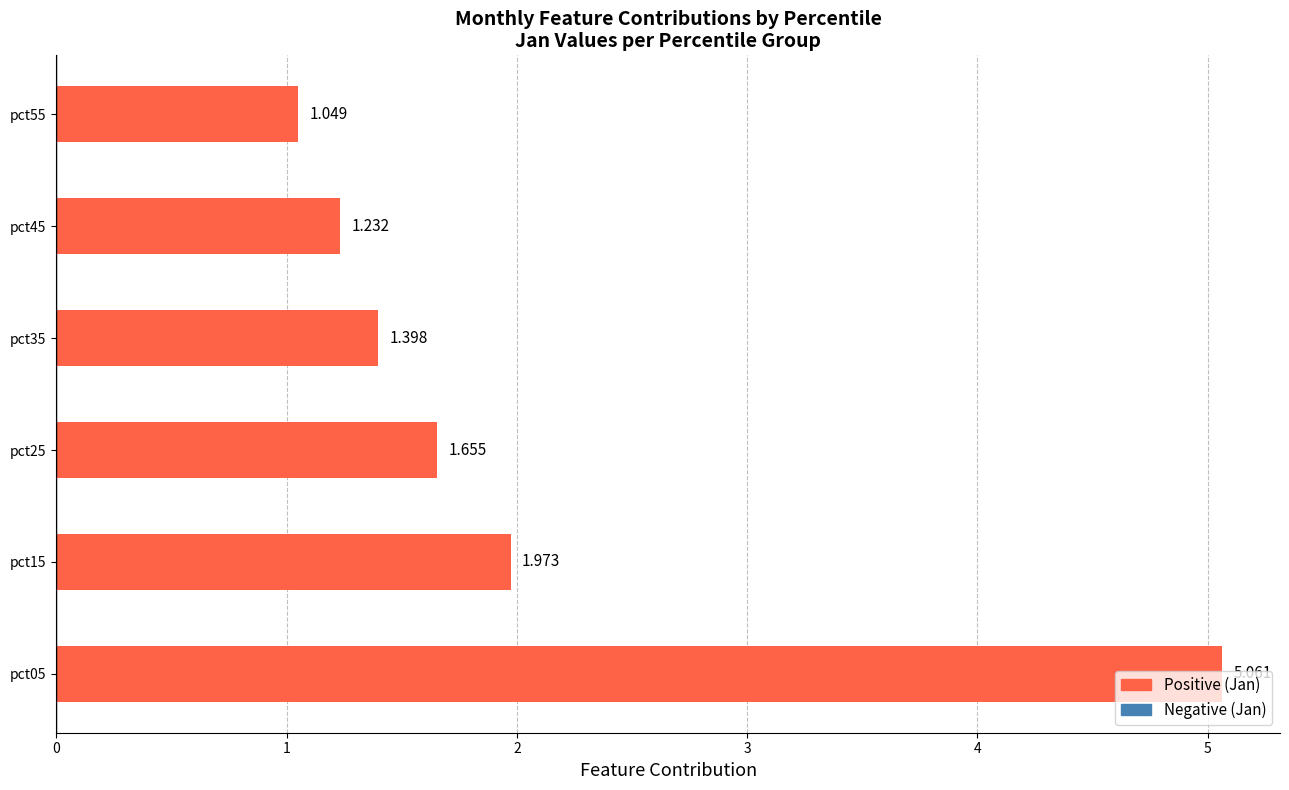

What is the greatest value displayed?

5.1